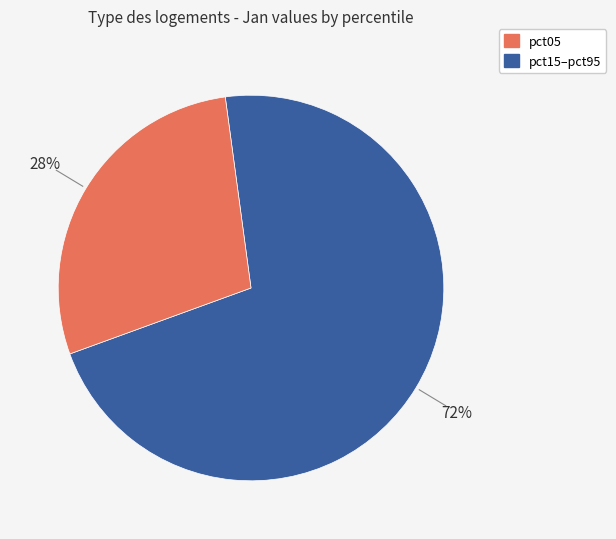

To the nearest percent, what is the average slice percentage?

50%